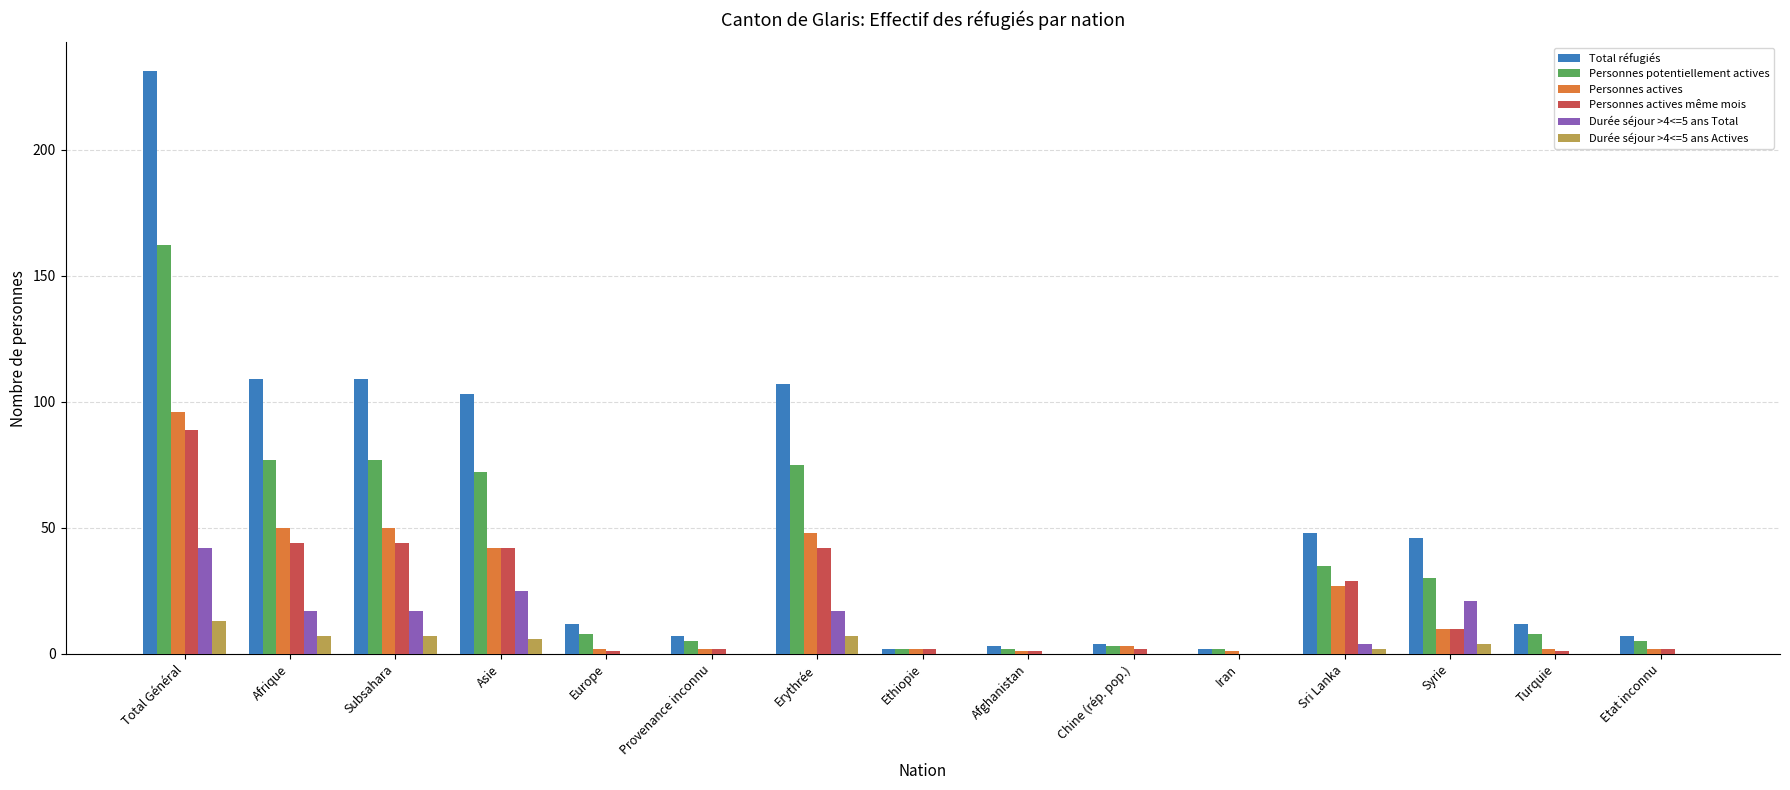

Which series changed the most between Total Général and Asie?

Total réfugiés